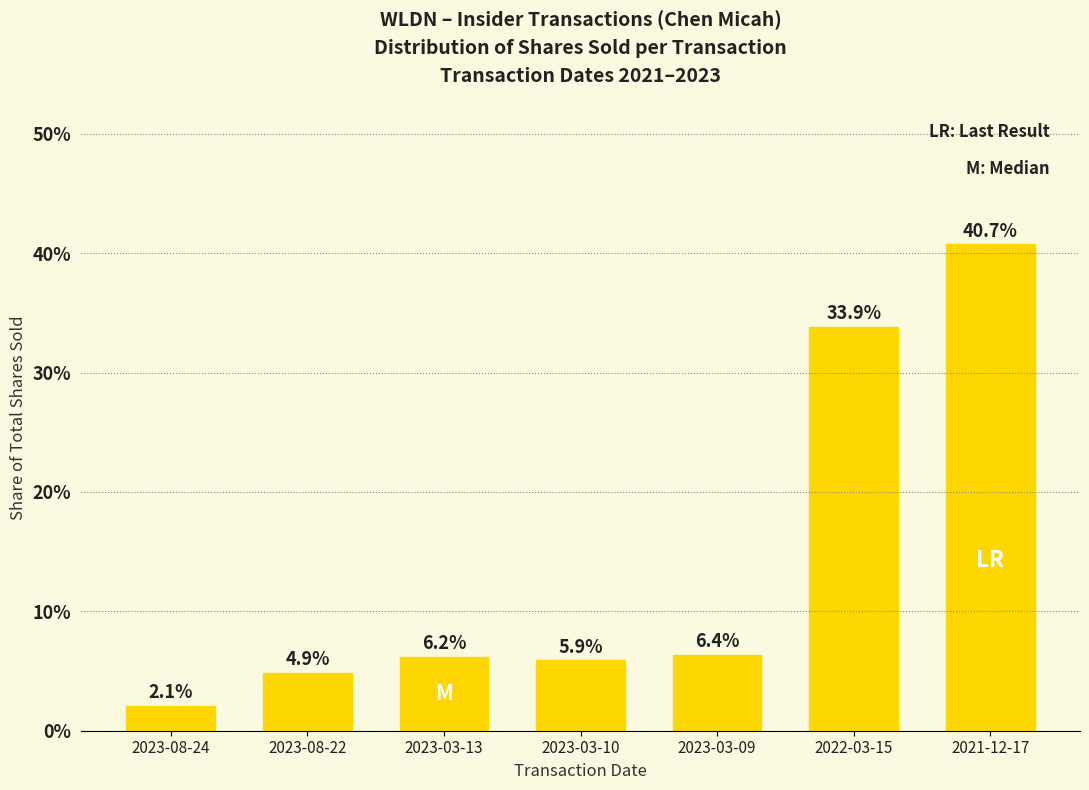

What is the difference between the values at 2023-08-24 and 2021-12-17?

0.4